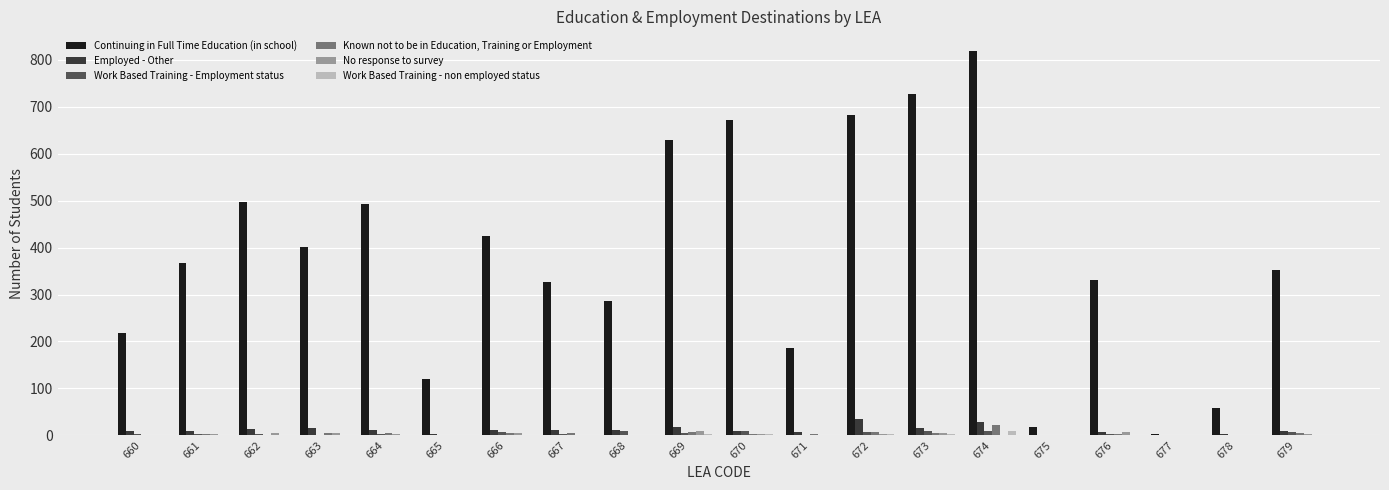

Which series changed the most between 673 and 675?

Continuing in Full Time Education (in school)